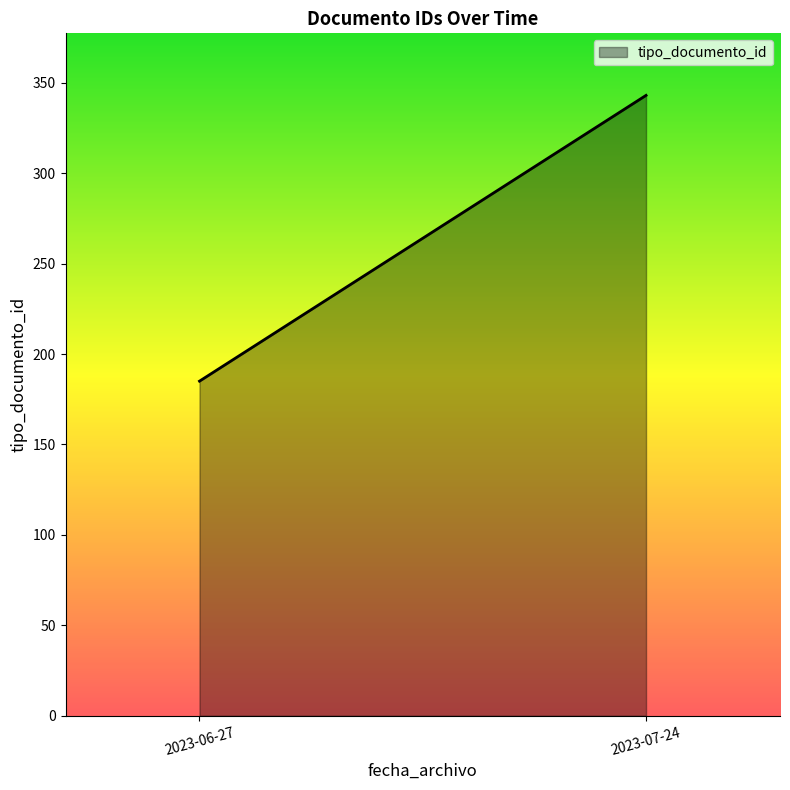

How many series are shown in this chart?

1